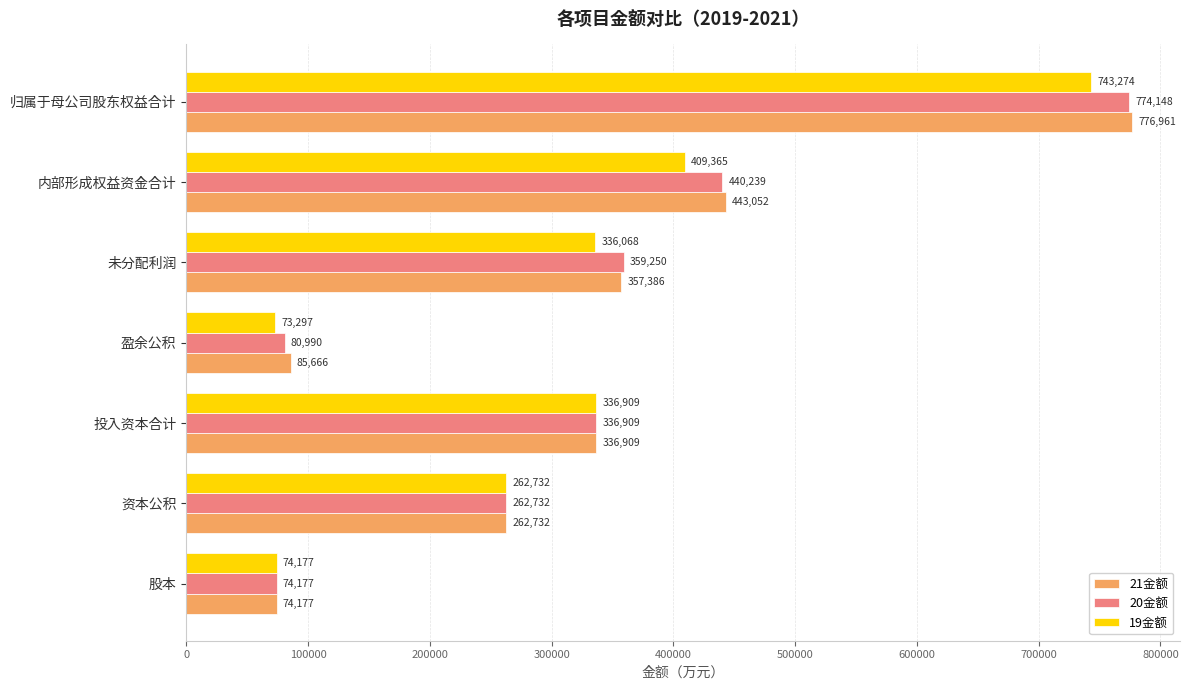

The 19金额 series shows 117945.6 at 资本公积. True or false?

False